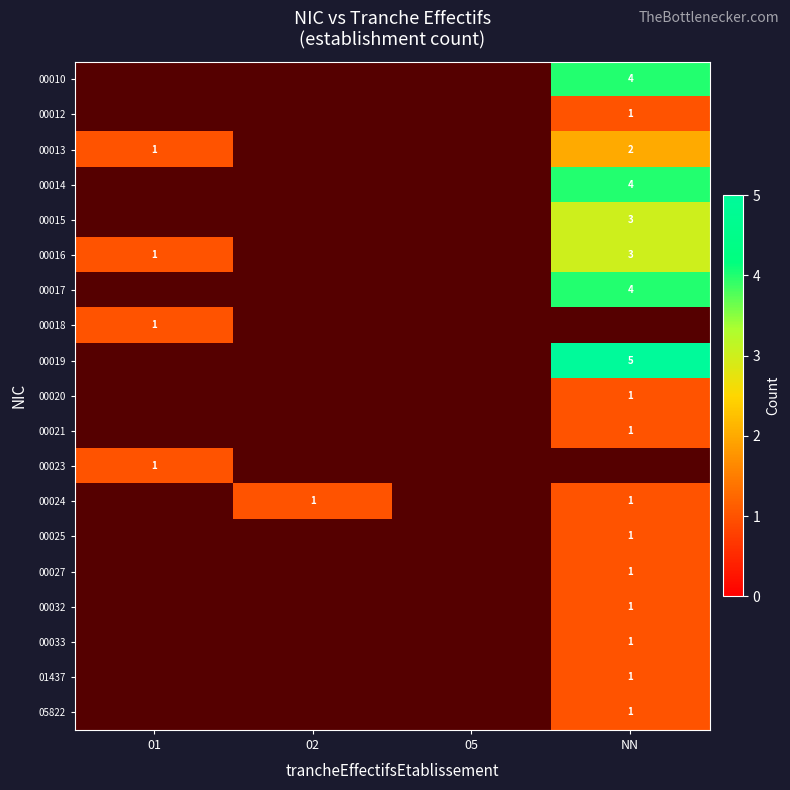

The 00019 series shows 3 at NN. True or false?

False